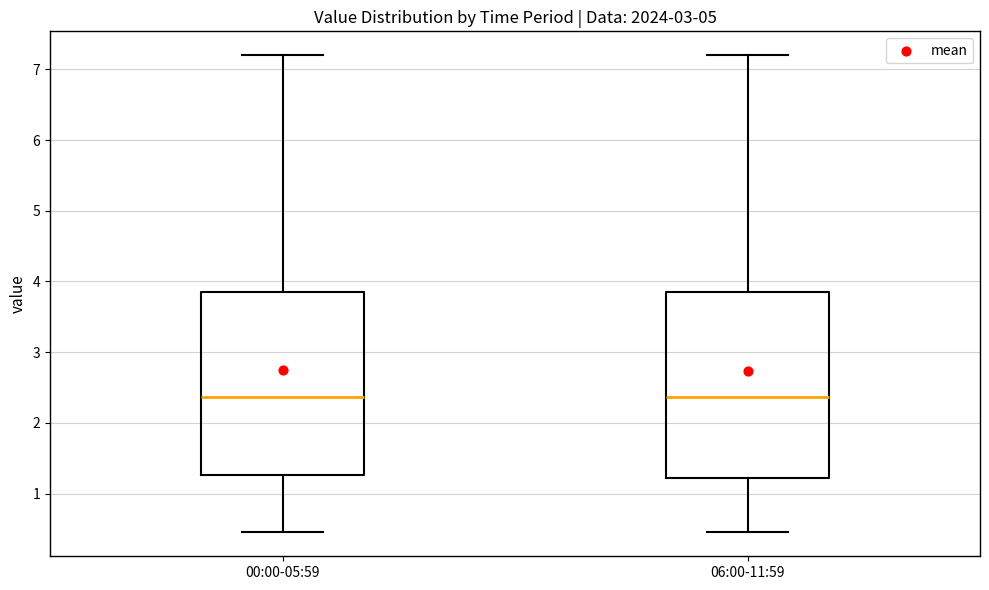

Where does the median line of the box for 00:00-05:59 sit on the y-axis? The values are not printed on the chart, so give them approximately, as read against the axis.

2.4